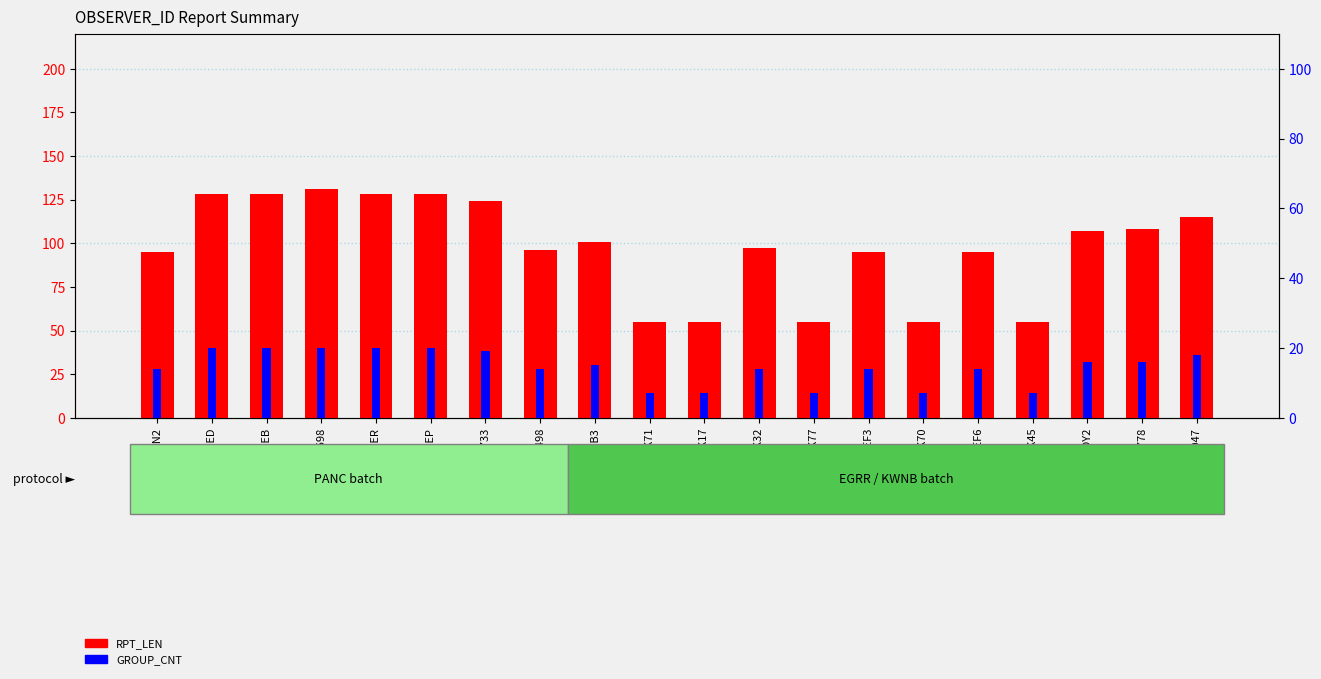

How many bars are there in total?

40